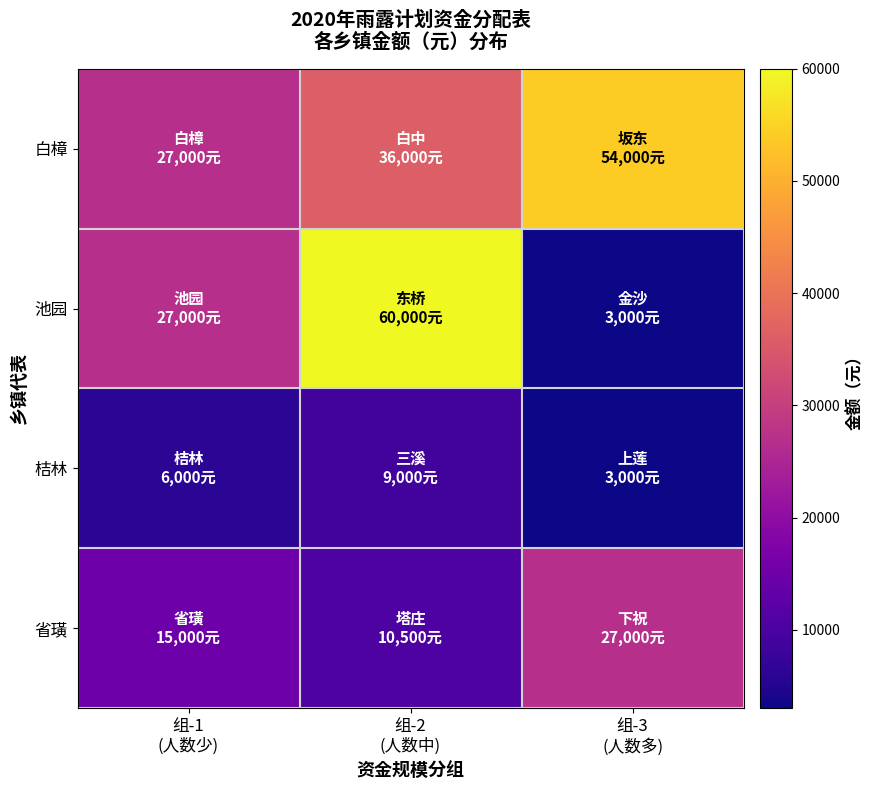

Which series has the widest spread of values?

池园